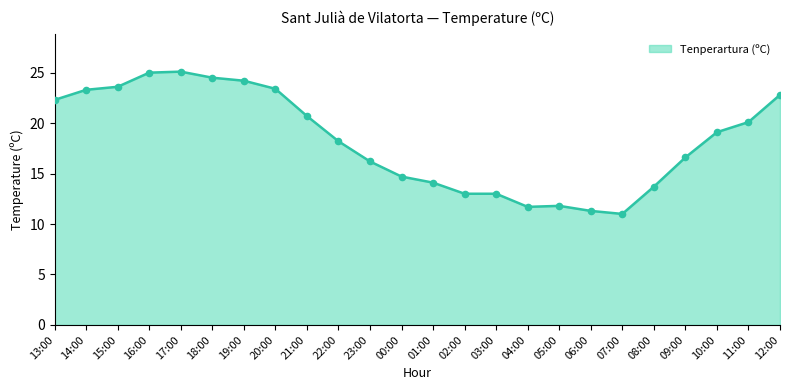

What is the change in value from 14:00 to 10:00?

-4.2